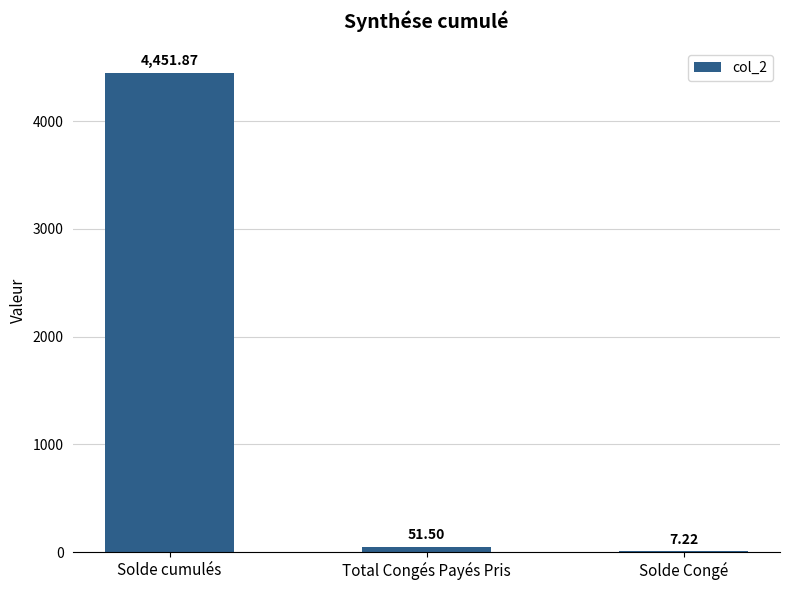

Where does the data first go above 51?

Solde cumulés